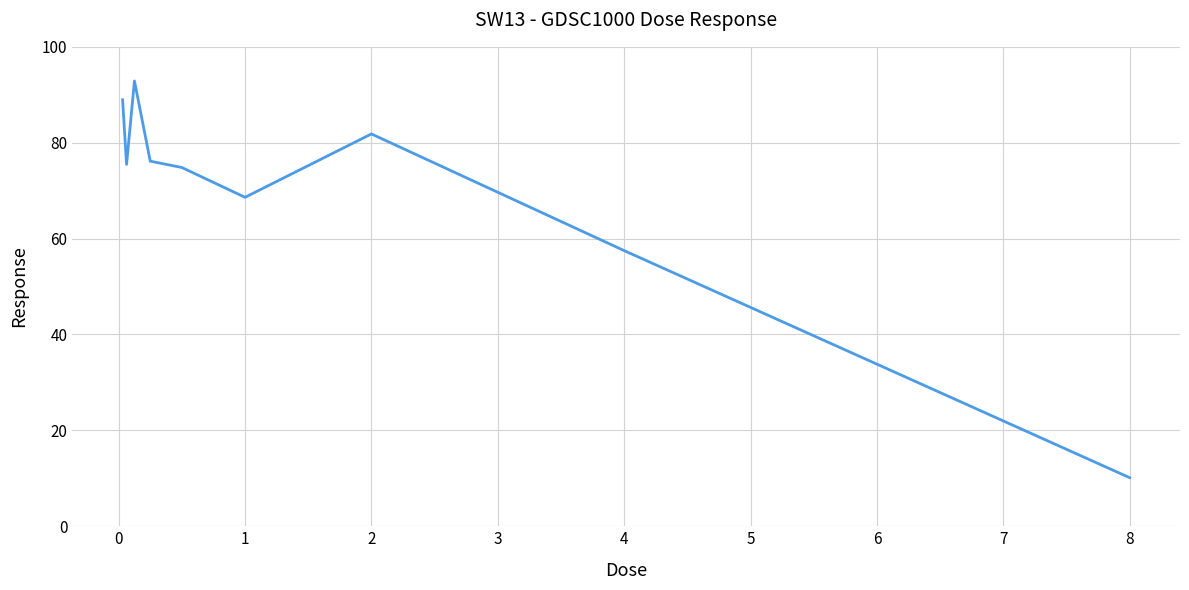

What is the greatest value displayed?

92.9